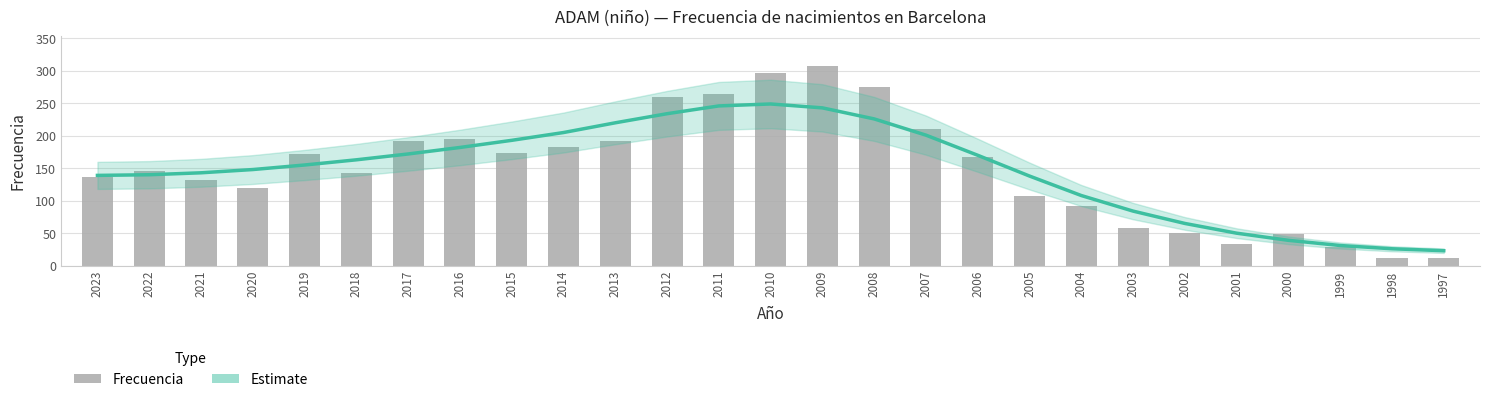

Is the value of Estimate at 2003 greater than the value of Frecuencia at 2001?

Yes